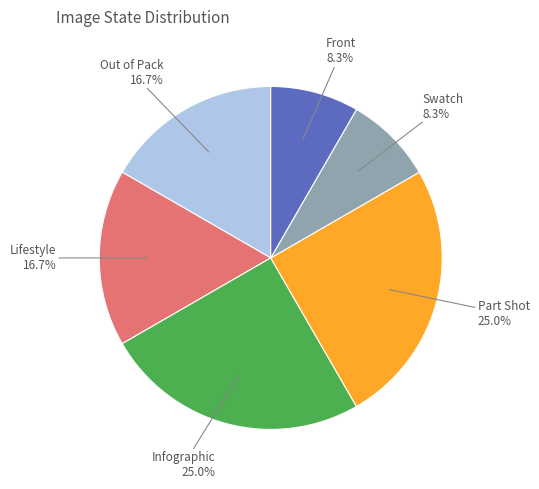

Is there a majority slice in this chart?

No